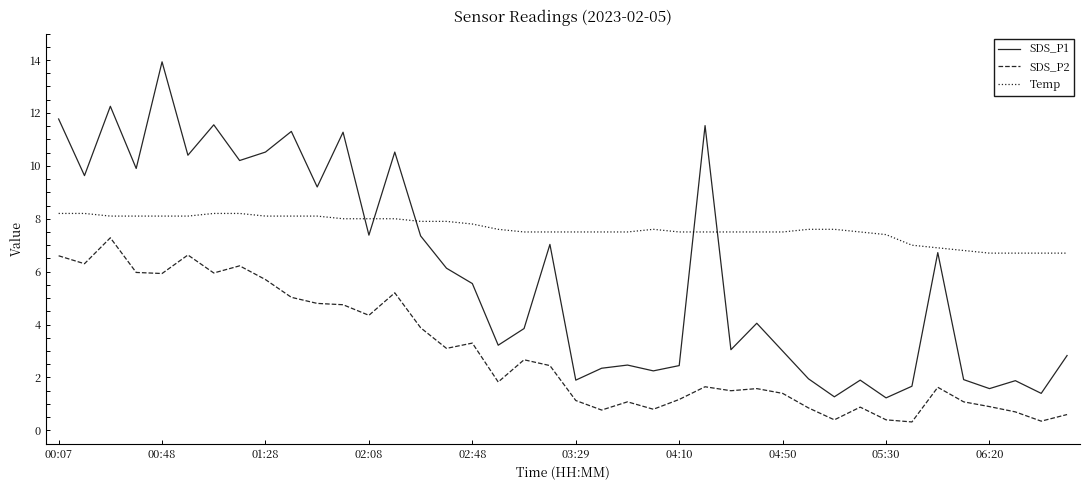

What is the lowest value of the Temp series?

6.7